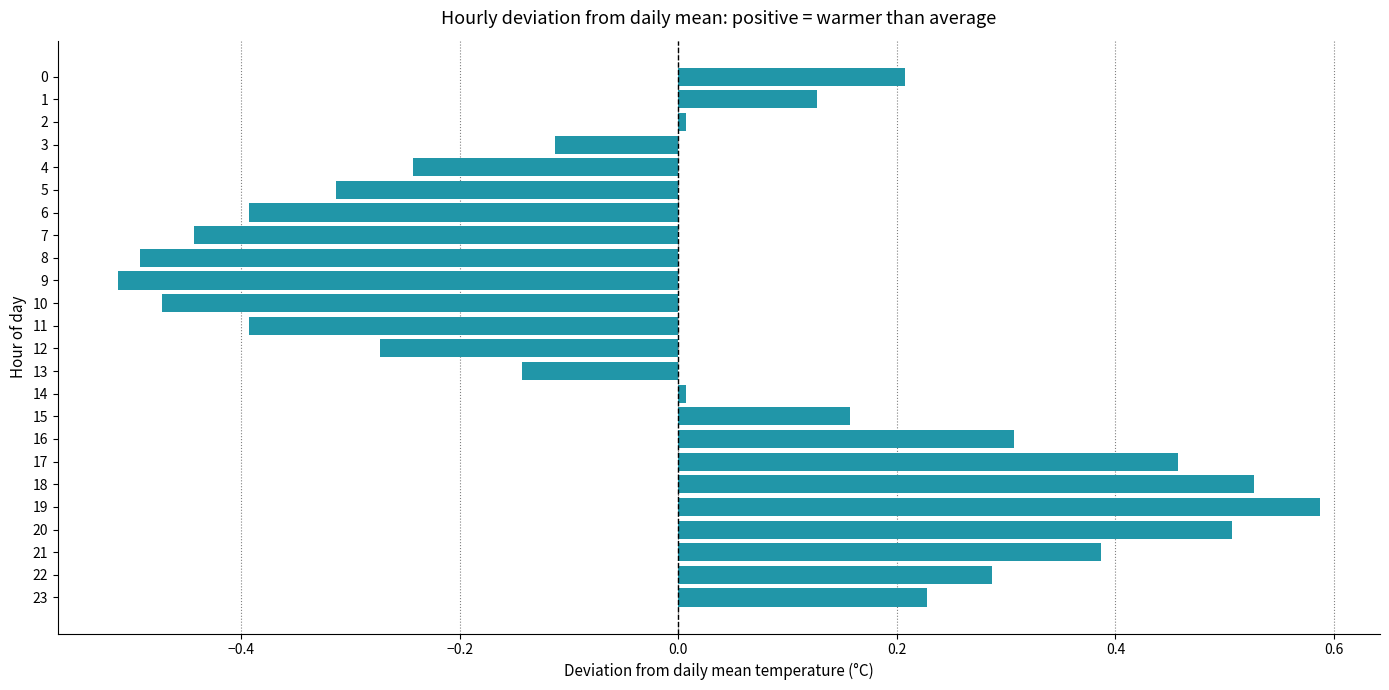

At which category does the chart reach its peak across all series?

19